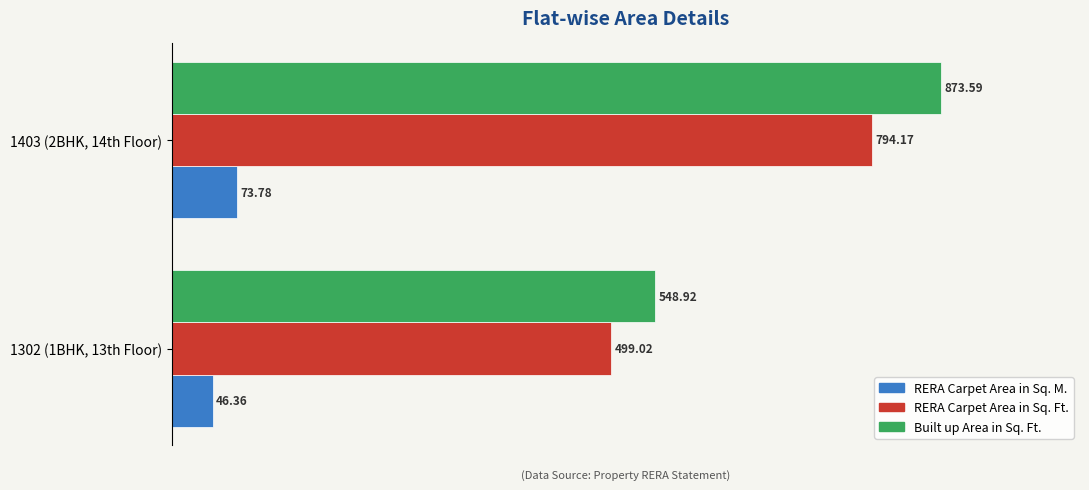

Is the value of RERA Carpet Area in Sq. M. at 1302 (1BHK, 13th Floor) greater than the value of RERA Carpet Area in Sq. Ft. at 1403 (2BHK, 14th Floor)?

No